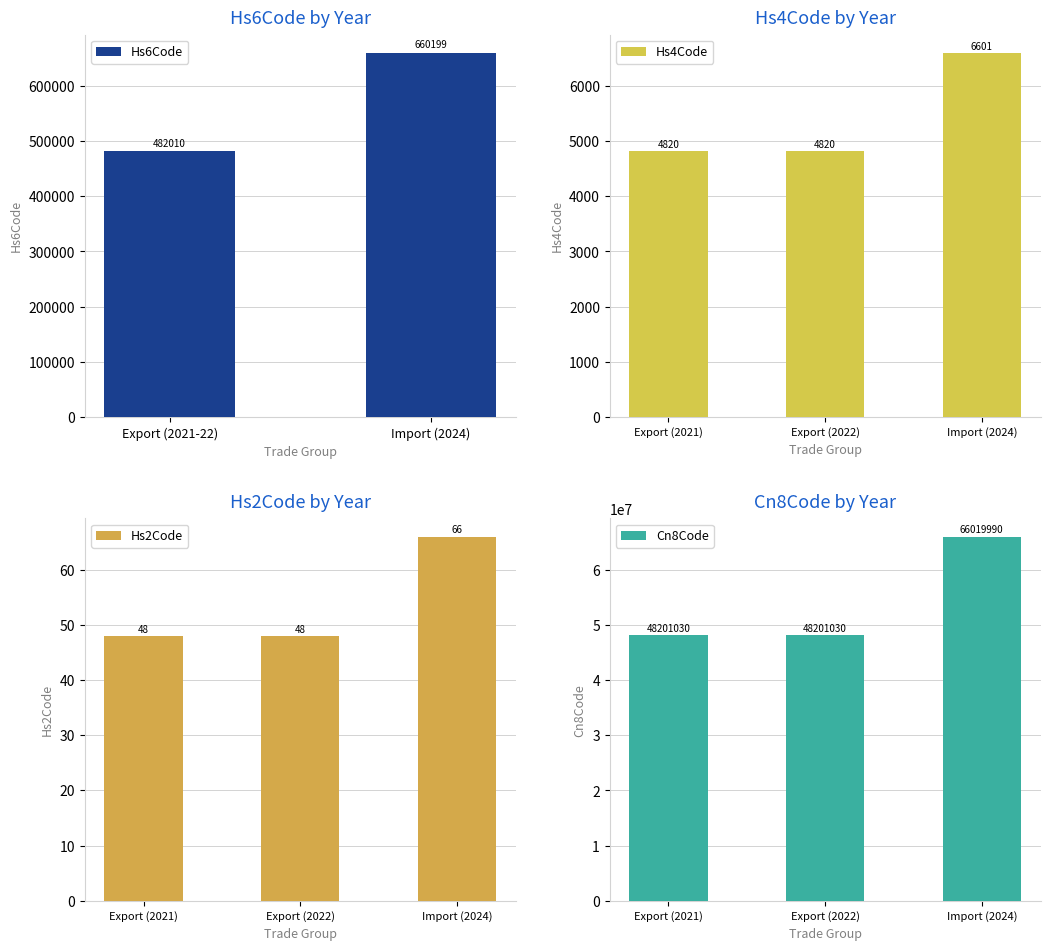

What is the label of the 5th bar from the left?

2024